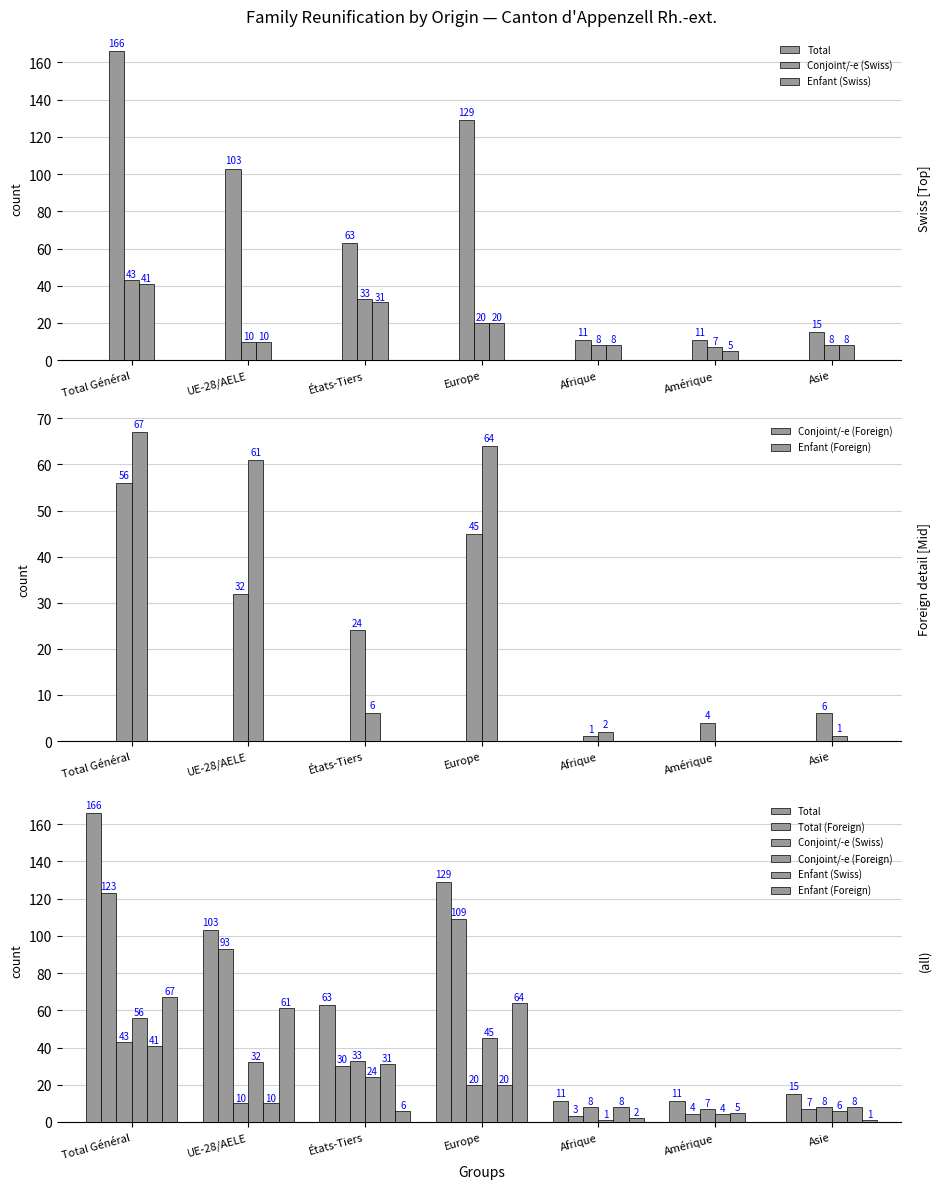

At which category is the sum across all series the highest?

Total Général